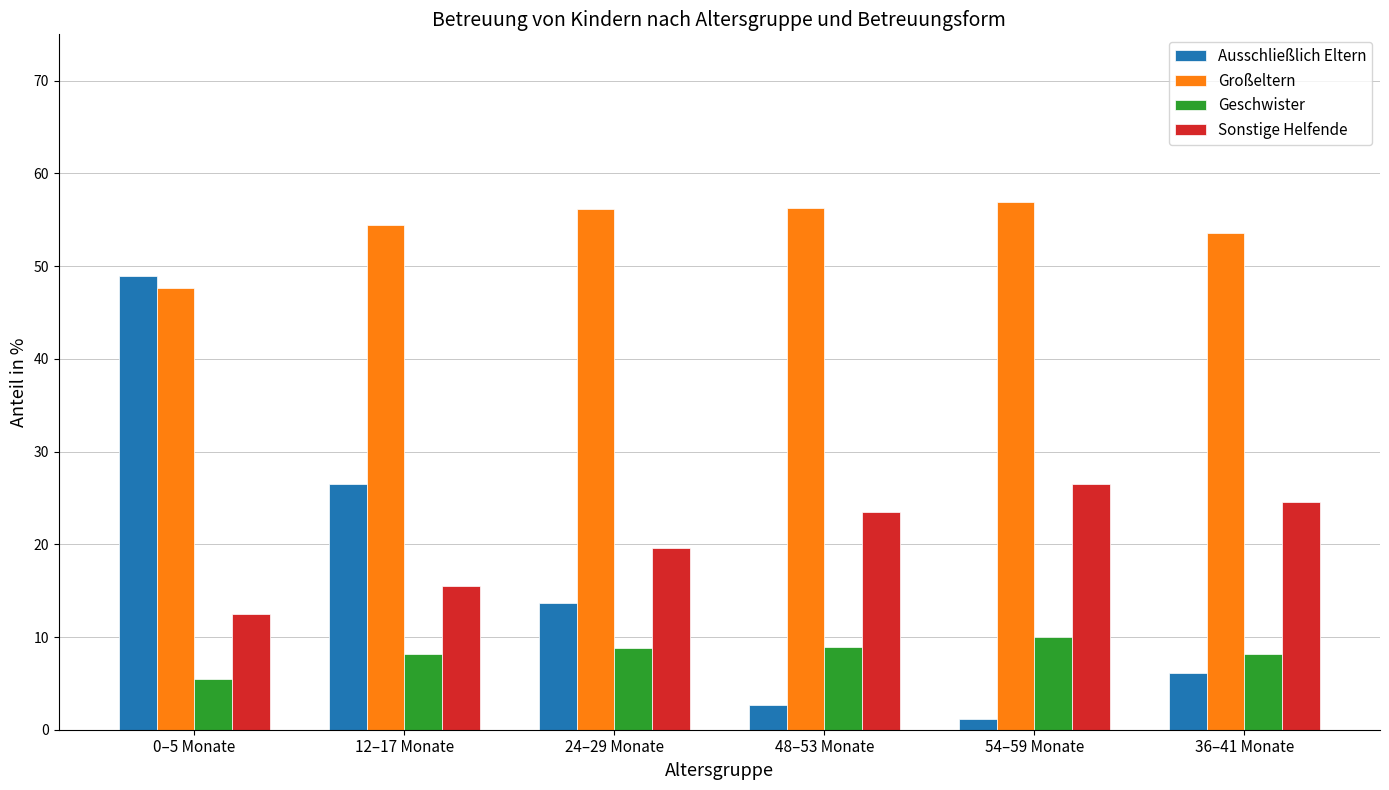

What is the label of the 1st bar from the left?

0–5 Monate